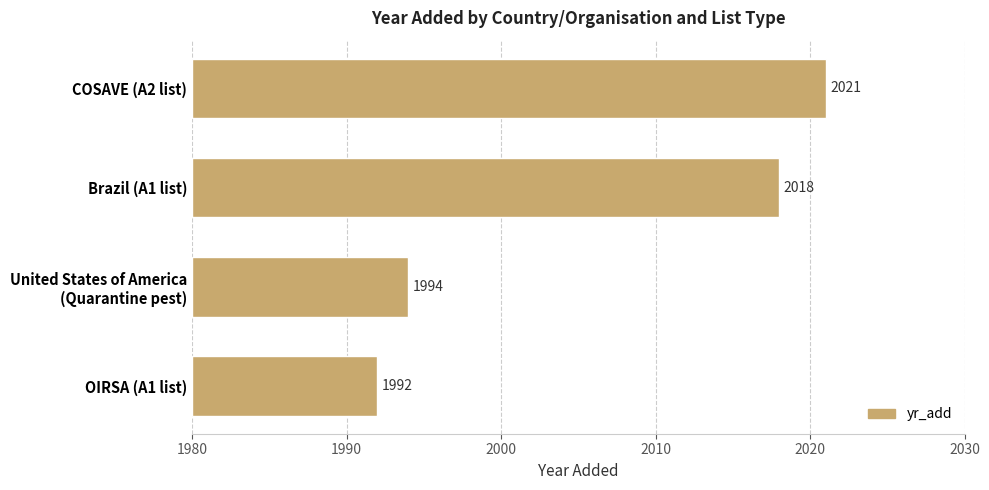

How many bars are there in total?

4